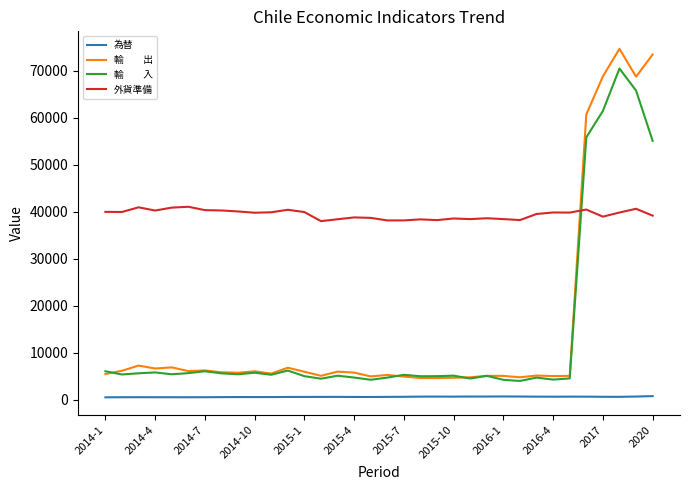

How many lines are shown in the chart?

4